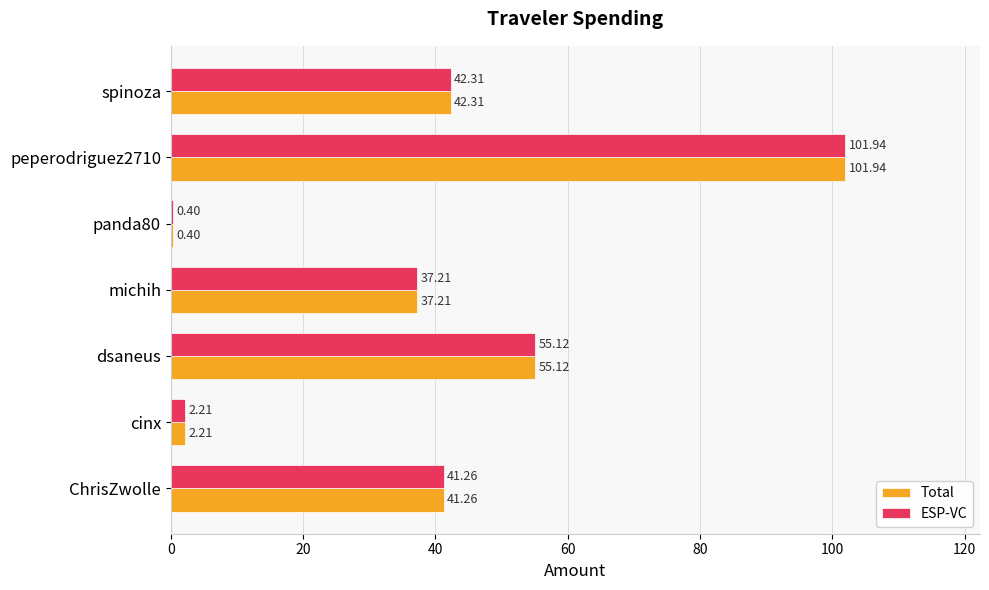

Count the number of categories in the chart.

7